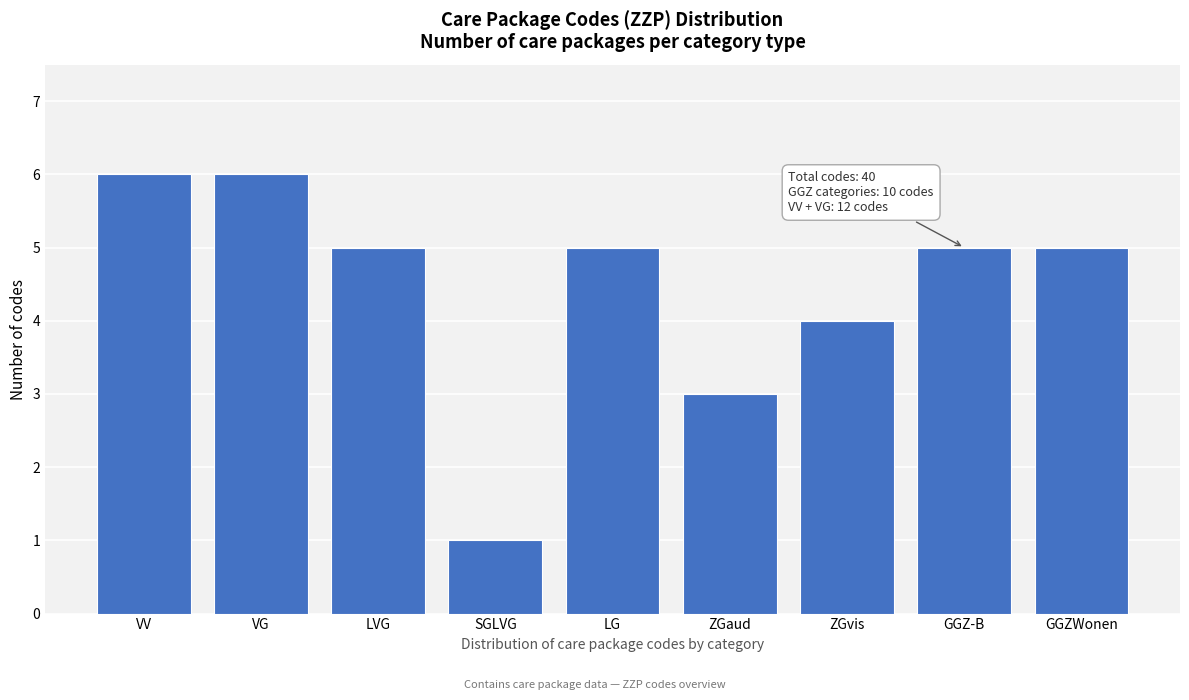

Reading left to right, extract all data points from this chart.

VV=6	VG=6	LVG=5	SGLVG=1	LG=5	ZGaud=3	ZGvis=4	GGZ-B=5	GGZWonen=5